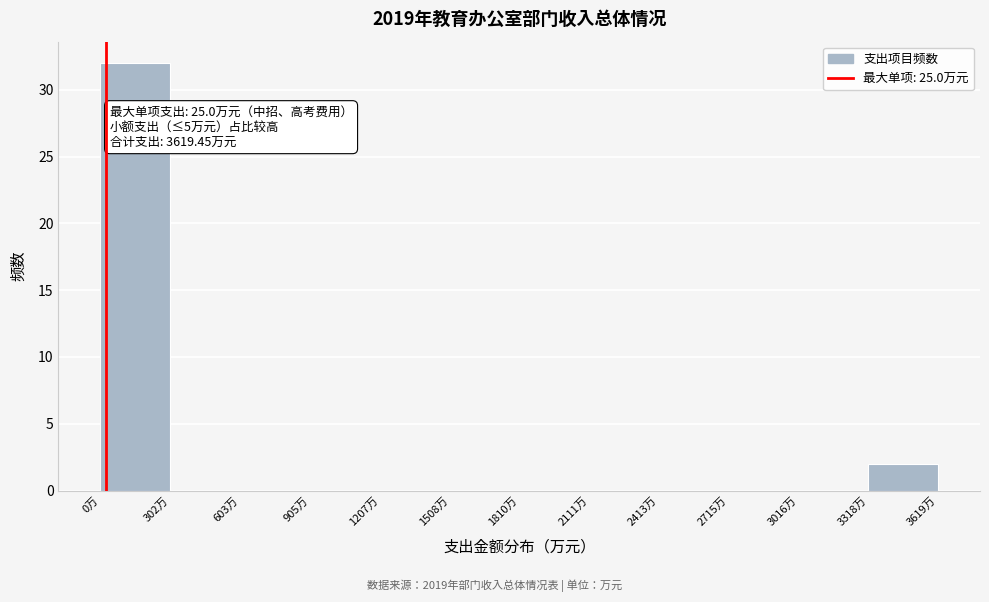

Over which range of the x-axis is the bar tallest?

0 to 300